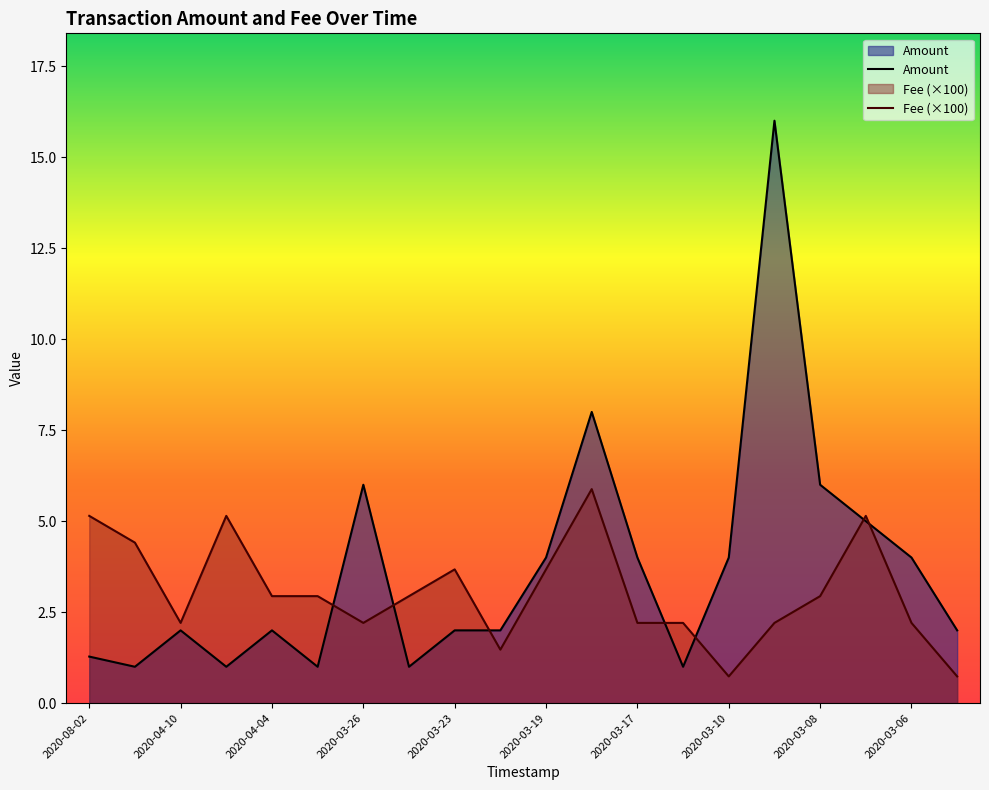

How many categories are shown in the chart?

20